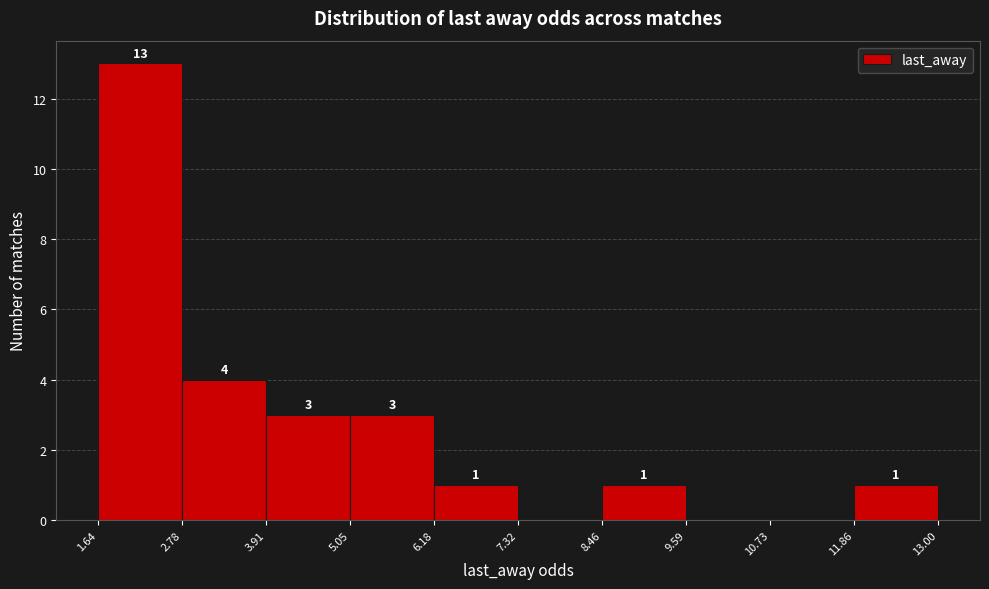

Over which range of the x-axis is the bar tallest?

1.64 to 2.78